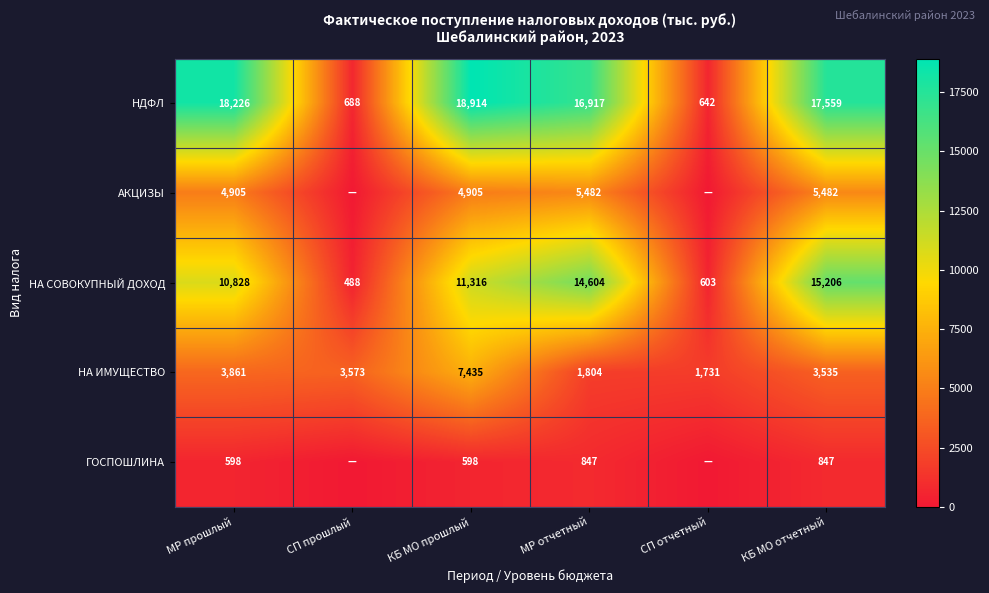

Where is НА СОВОКУПНЫЙ ДОХОД nearest to the value 7847?

МР прошлый